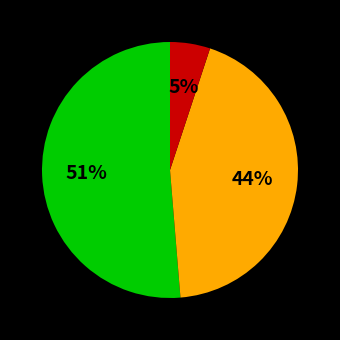

Does any single category account for the majority?

Yes